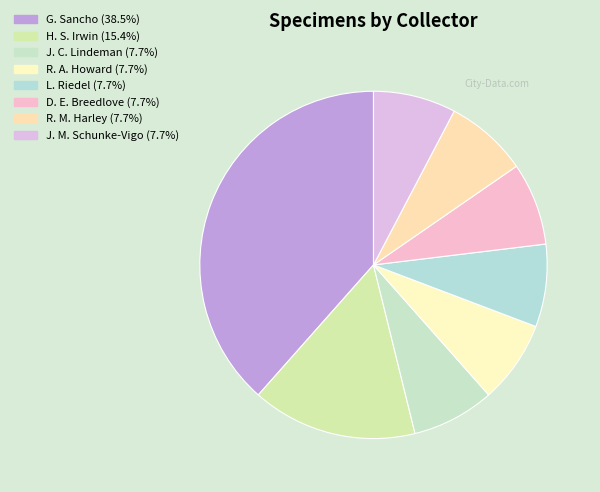

Which slice is the largest?

G. Sancho